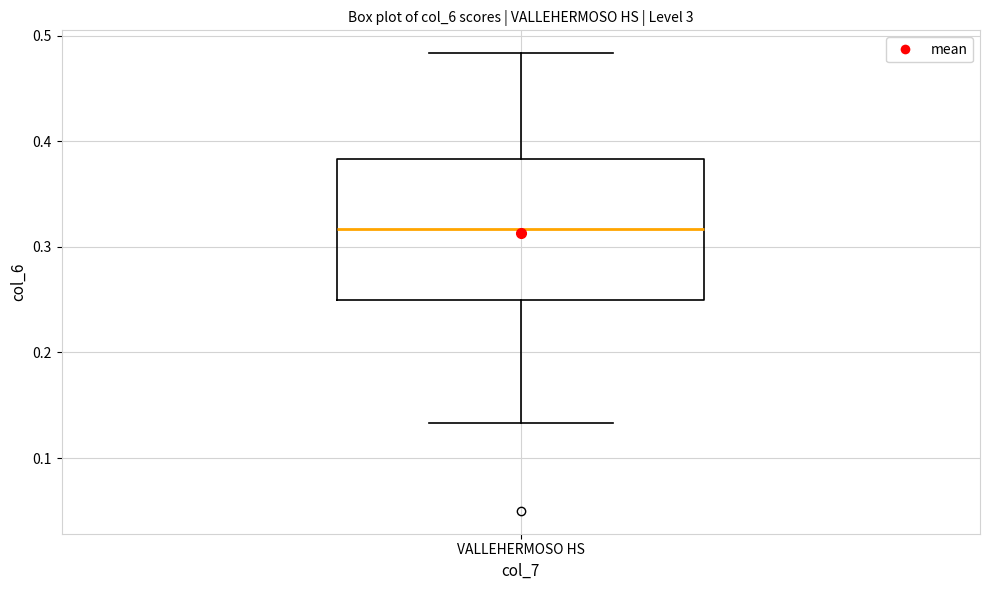

Read this box plot against the y-axis: the position of the median line, the range covered by the box, and the ends of both whiskers. The values are not printed on the chart, so give them approximately, as read against the axis.

median 0.32, box 0.25 to 0.38, whiskers 0.13 to 0.48